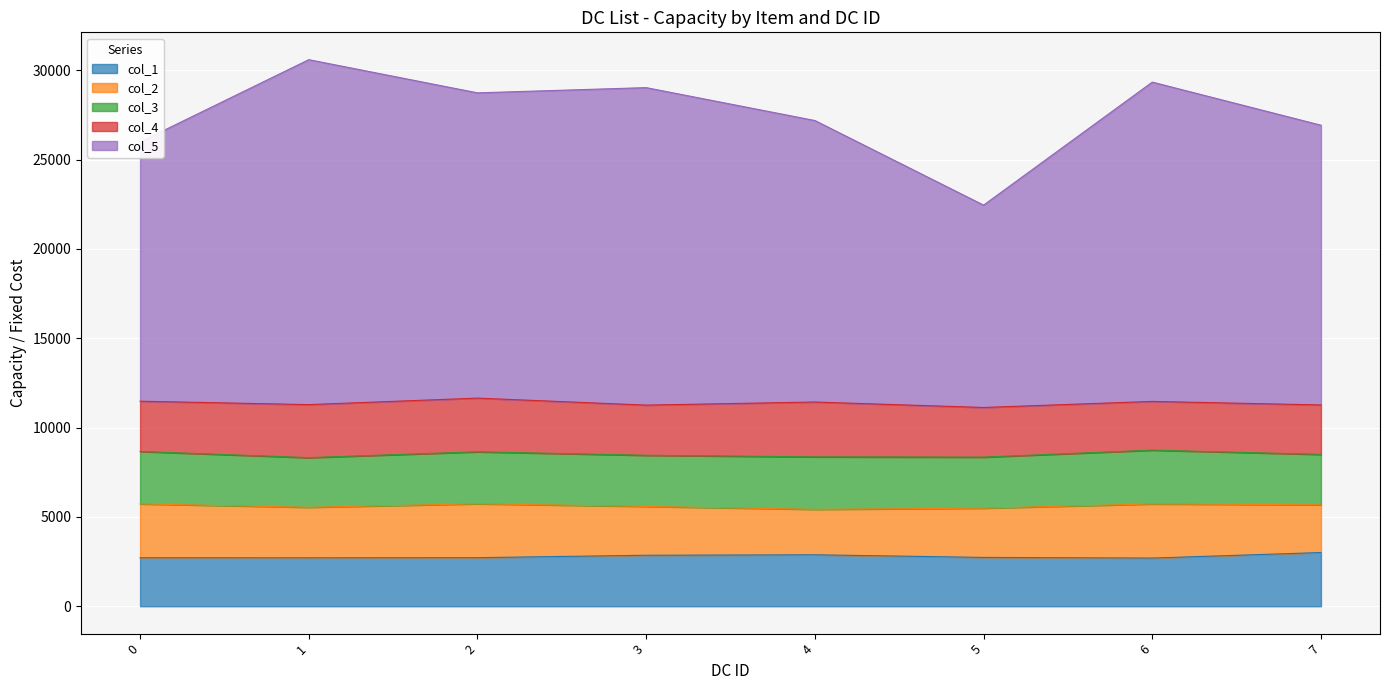

Read the col_5 value at 1.

19310